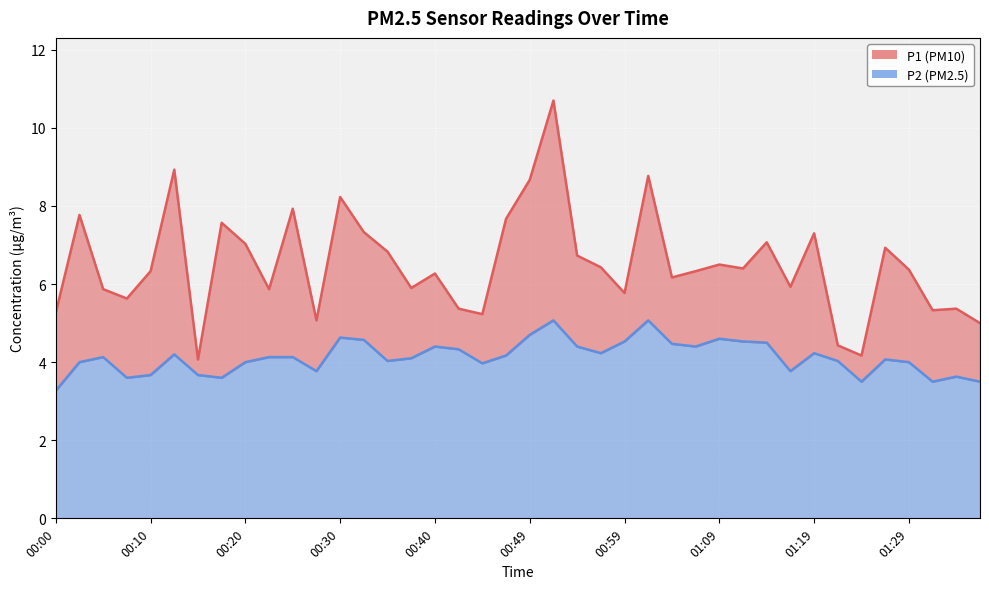

What is the minimum value for P1?

4.1